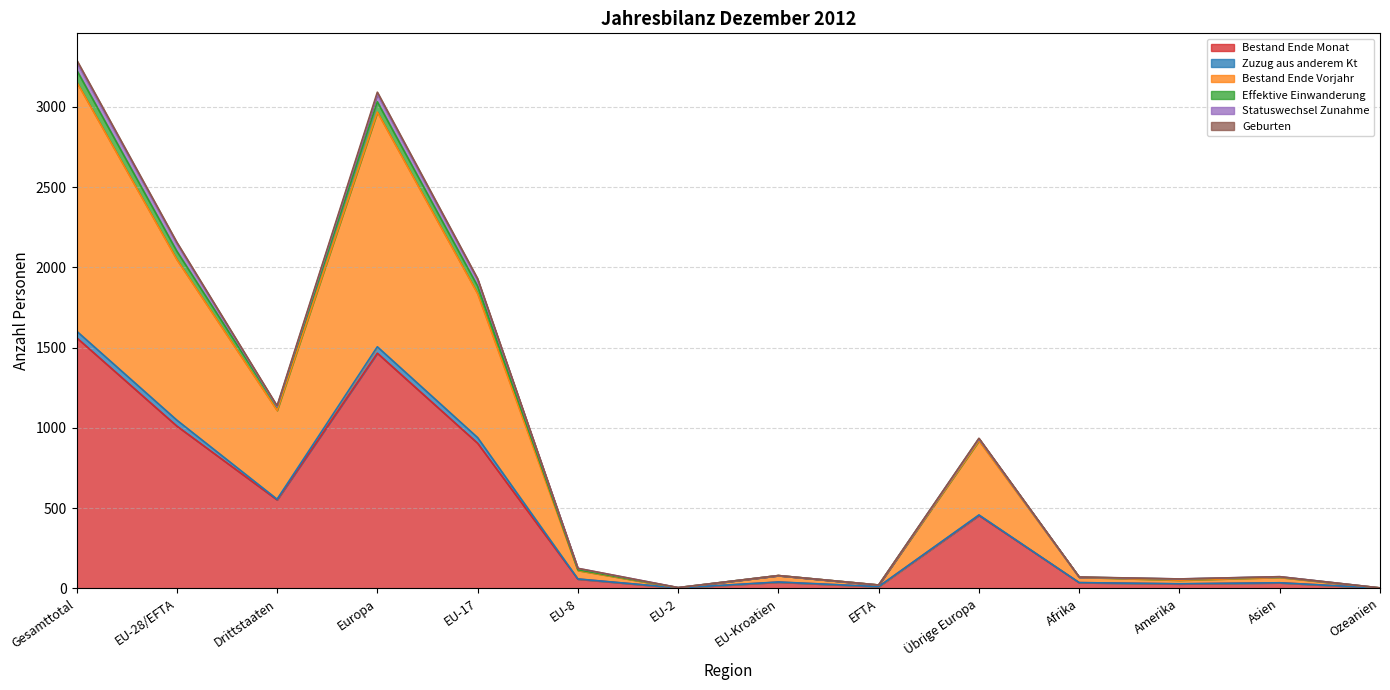

What position from the right is EU-2?

8